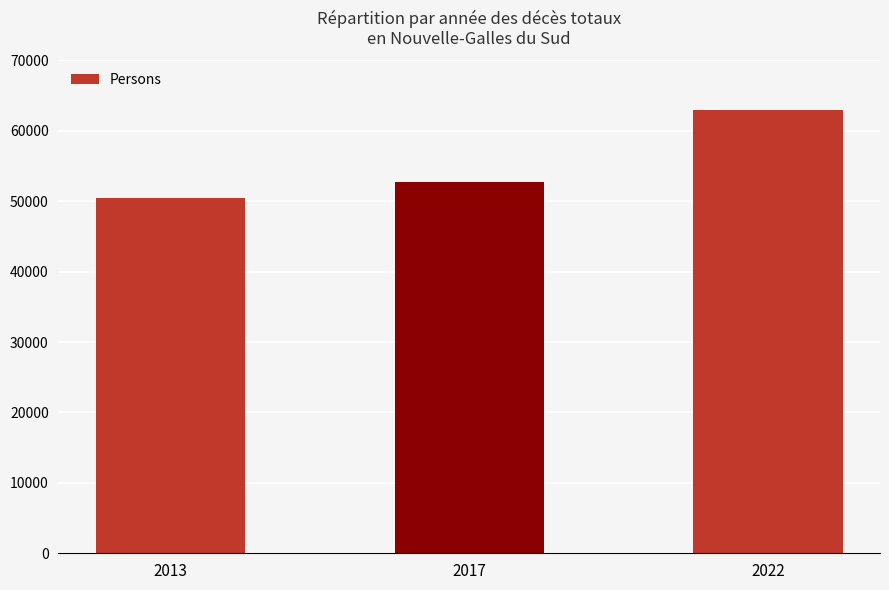

How many values are between 50398 and 62980?

3